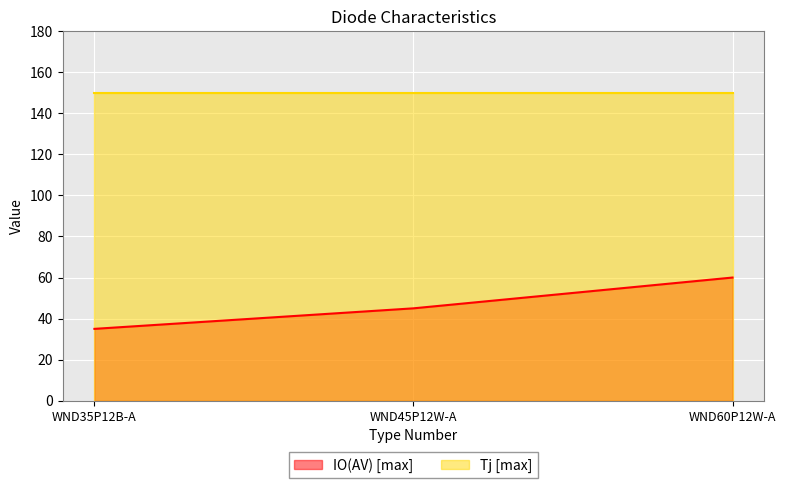

What is the sum of all values?

140